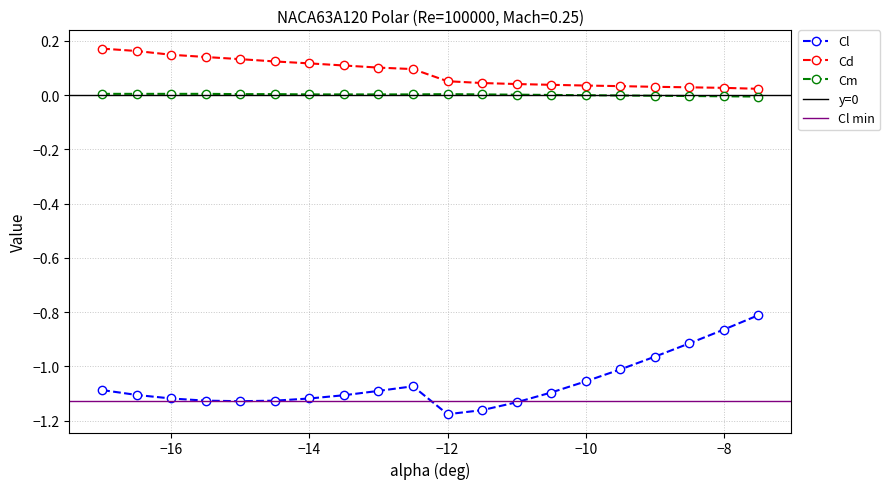

List the series in order of their peak value, highest first.

Cd, Cm, Cl